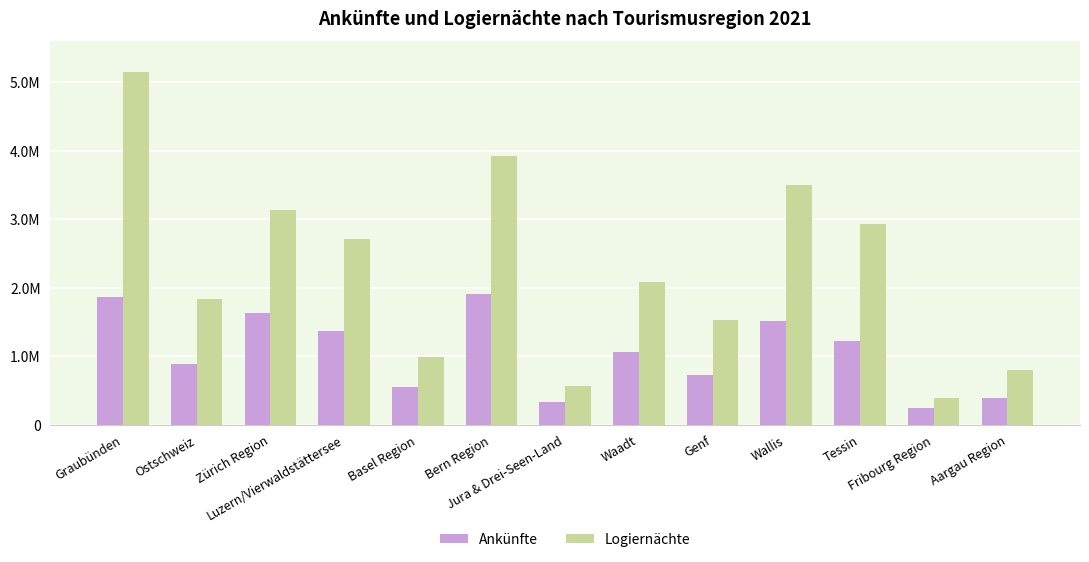

Which category has the lowest value across all series?

Fribourg Region